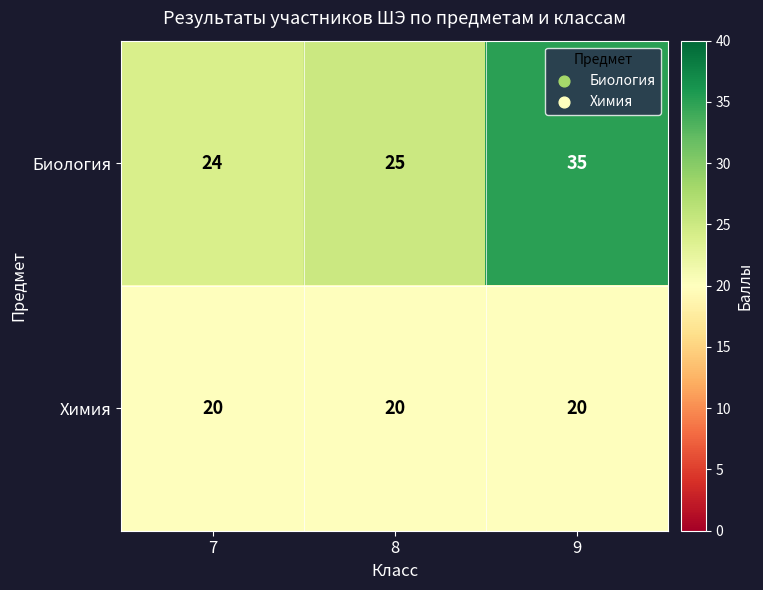

Which category has the highest value across all series?

9